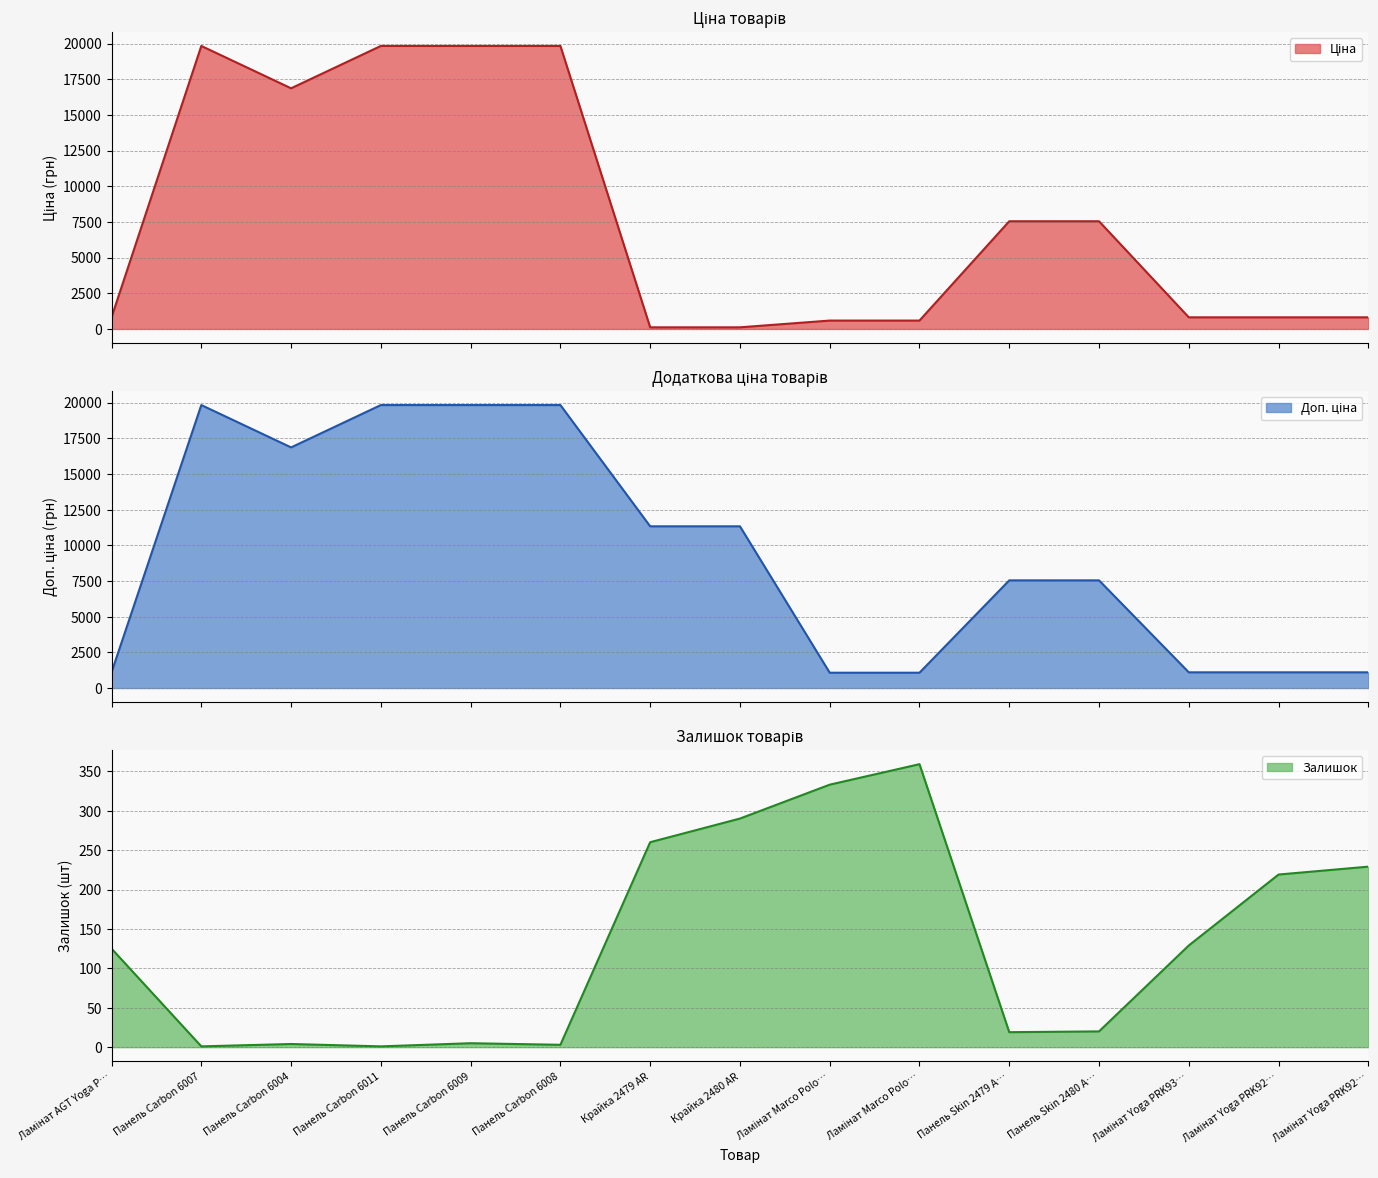

Which label corresponds to the smallest value in the chart?

Панель Carbon 6007